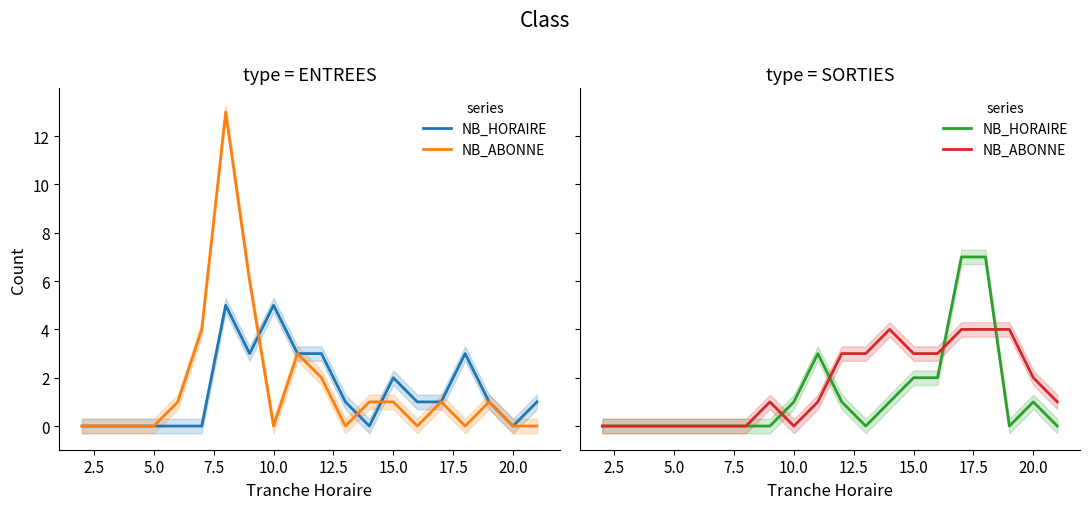

Does the chart display data point markers on the line(s)?

No